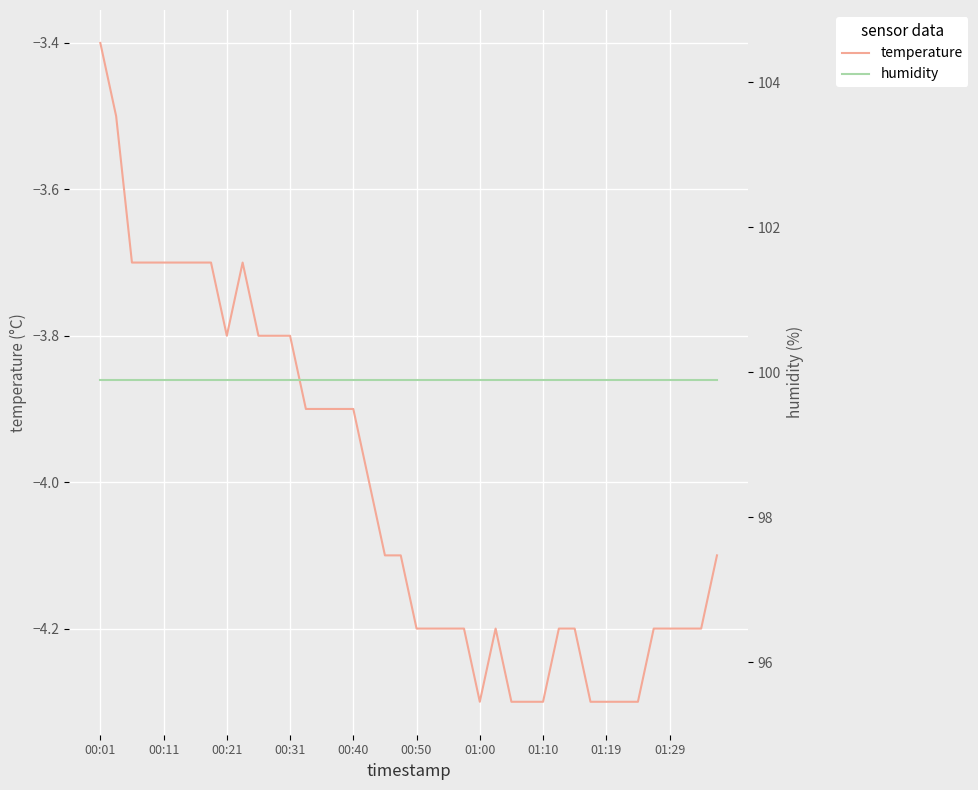

What is the value of the temperature point at the 7th from the left?

-3.7